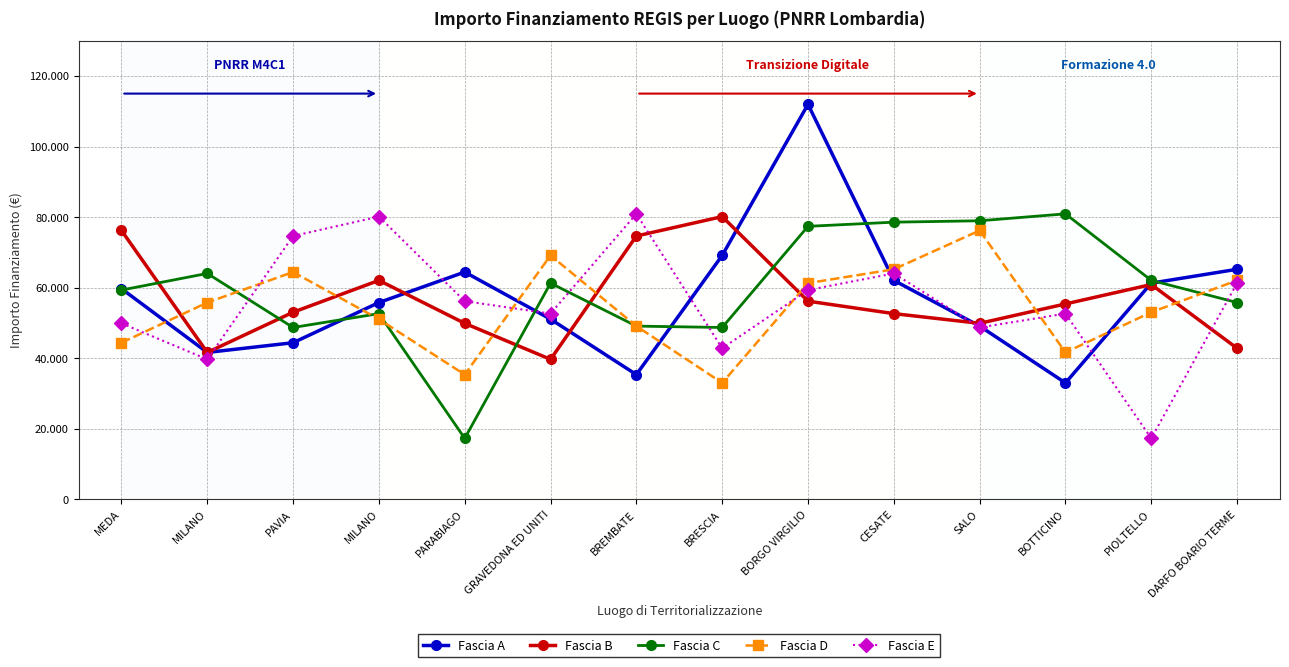

What are all the series names shown in the legend?

Fascia A, Fascia B, Fascia C, Fascia D, Fascia E